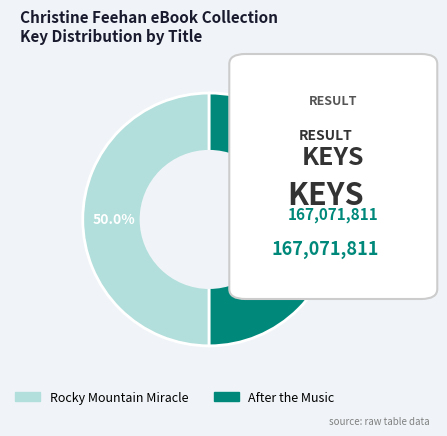

Approximately how many times larger is the value at Rocky Mountain Miracle compared to After the Music?

1.0